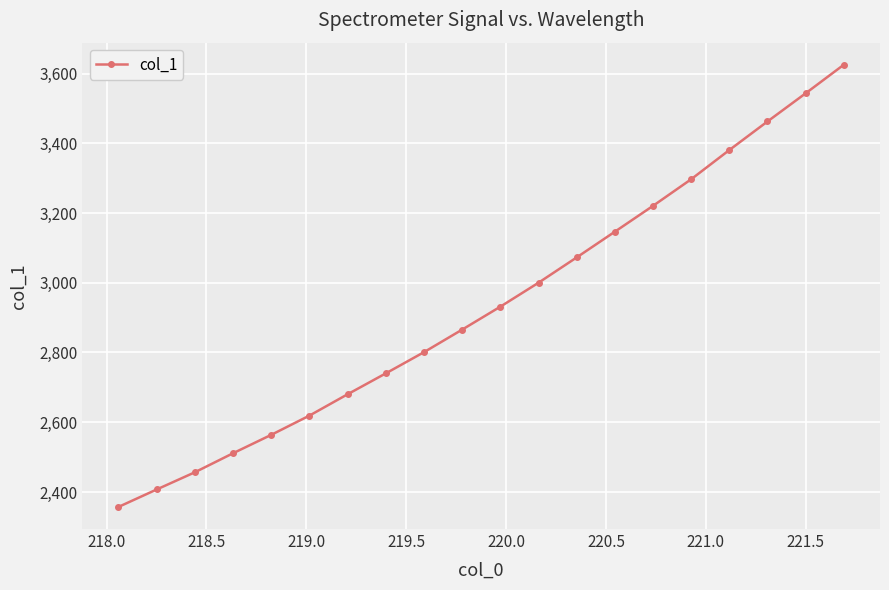

How many lines are shown in the chart?

1